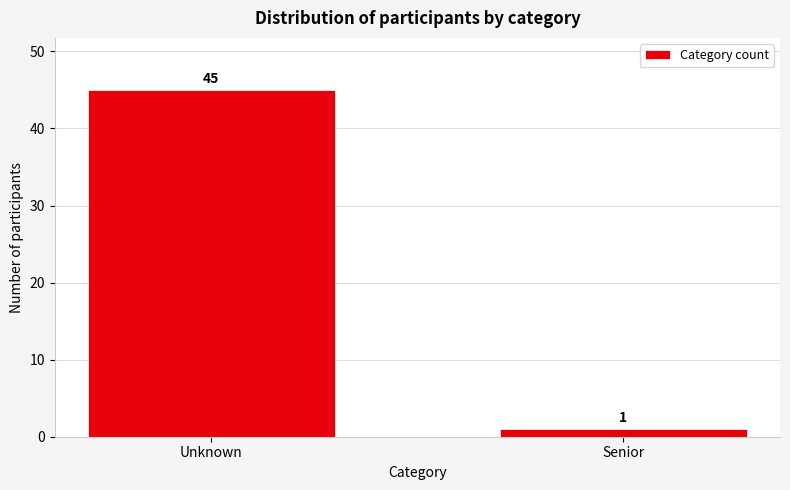

Reading left to right, transcribe all the data shown in this chart.

Unknown=45	Senior=1